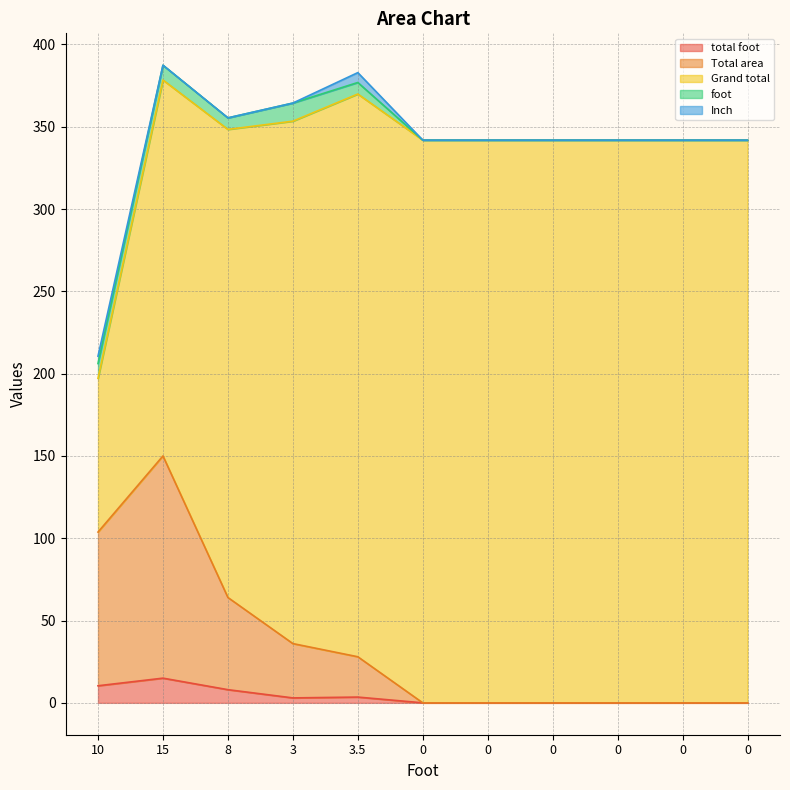

Reading left to right, what are all the values shown in this chart?

total foot: 10=10.4	15=15.0	8=8.0	3=3.0	3.5=3.5	0=0.0	0=0.0	0=0.0	0=0.0	0=0.0	0=0.0
Total area: 10=93.4	15=135.0	8=56.0	3=33.0	3.5=24.5	0=0.0	0=0.0	0=0.0	0=0.0	0=0.0	0=0.0
Grand total: 10=93.4	15=228.4	8=284.4	3=317.4	3.5=341.9	0=341.9	0=341.9	0=341.9	0=341.9	0=341.9	0=341.9
foot: 10=9.0	15=9.0	8=7.0	3=11.0	3.5=7.0	0=0.0	0=0.0	0=0.0	0=0.0	0=0.0	0=0.0
Inch: 10=4.5	15=0.0	8=0.0	3=0.0	3.5=6.0	0=0.0	0=0.0	0=0.0	0=0.0	0=0.0	0=0.0